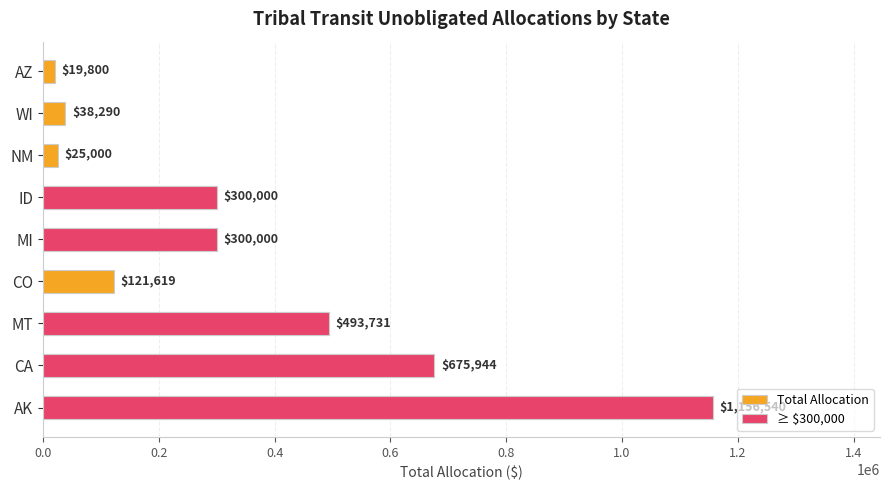

What are all the series names shown in the legend?

Total Allocation, ≥ $300,000